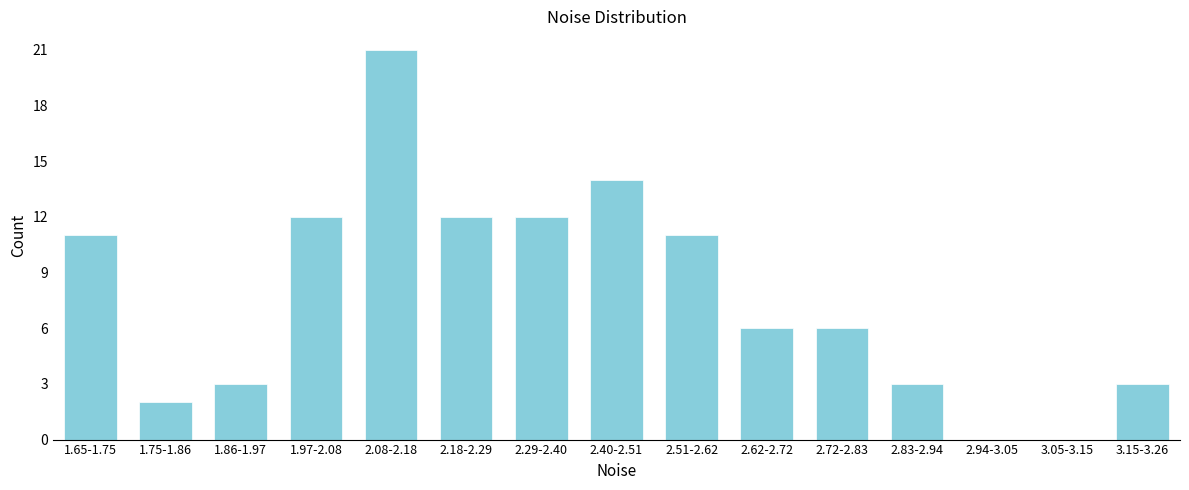

Reading right to left, transcribe all the data shown in this chart.

3.15-3.26=3	3.05-3.15=0	2.94-3.05=0	2.83-2.94=3	2.72-2.83=6	2.62-2.72=6	2.51-2.62=11	2.40-2.51=14	2.29-2.40=12	2.18-2.29=12	2.08-2.18=21	1.97-2.08=12	1.86-1.97=3	1.75-1.86=2	1.65-1.75=11